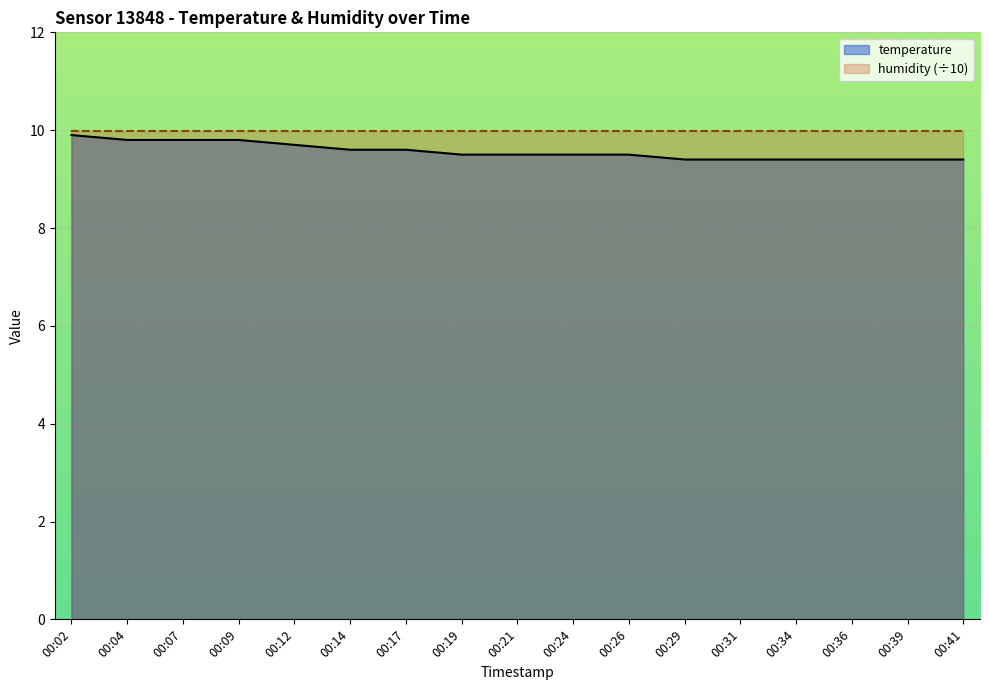

How many series are shown in this chart?

2